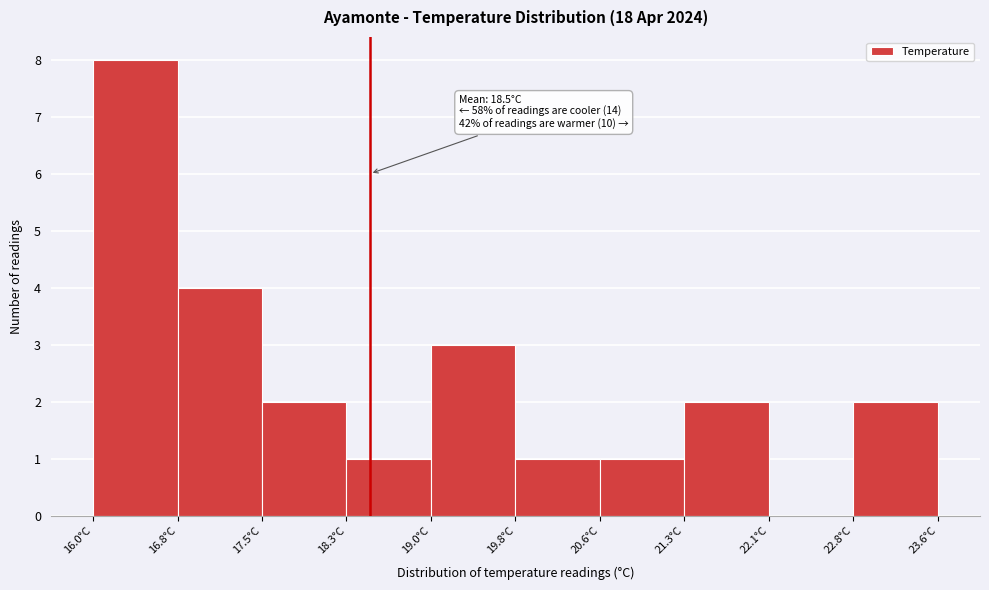

Which range on the x-axis has the tallest bar?

16.00 to 16.76